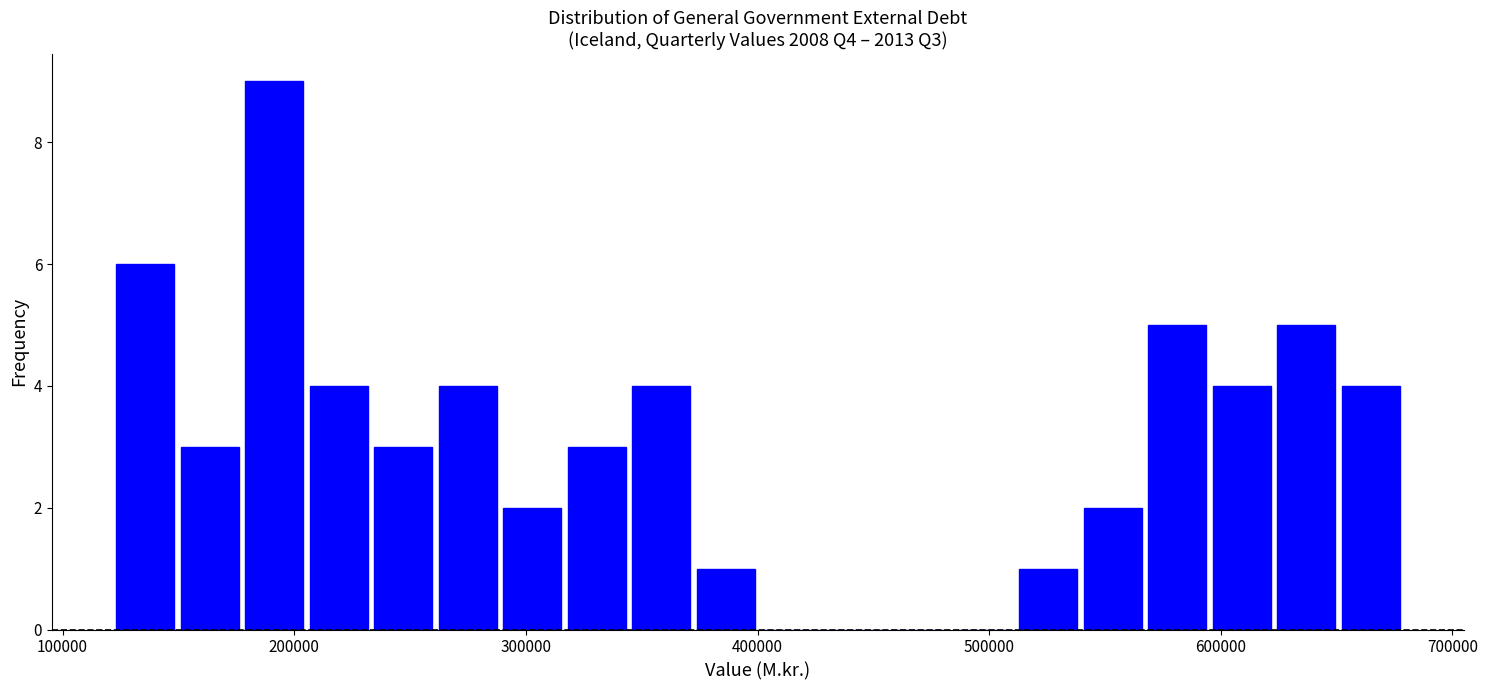

Around what value on the x-axis is the tallest bar? Give the approximate position of its centre, as read against the axis.

190000